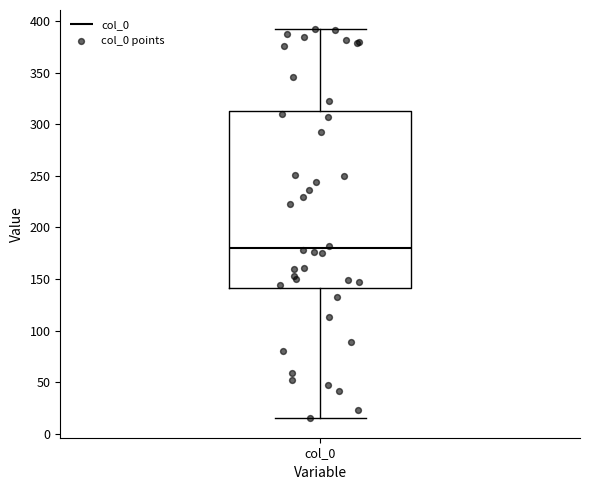

Read this box plot against the y-axis: the position of the median line, the range covered by the box, and the ends of both whiskers. The values are not printed on the chart, so give them approximately, as read against the axis.

median 180, box 140 to 315, whiskers 15 to 390